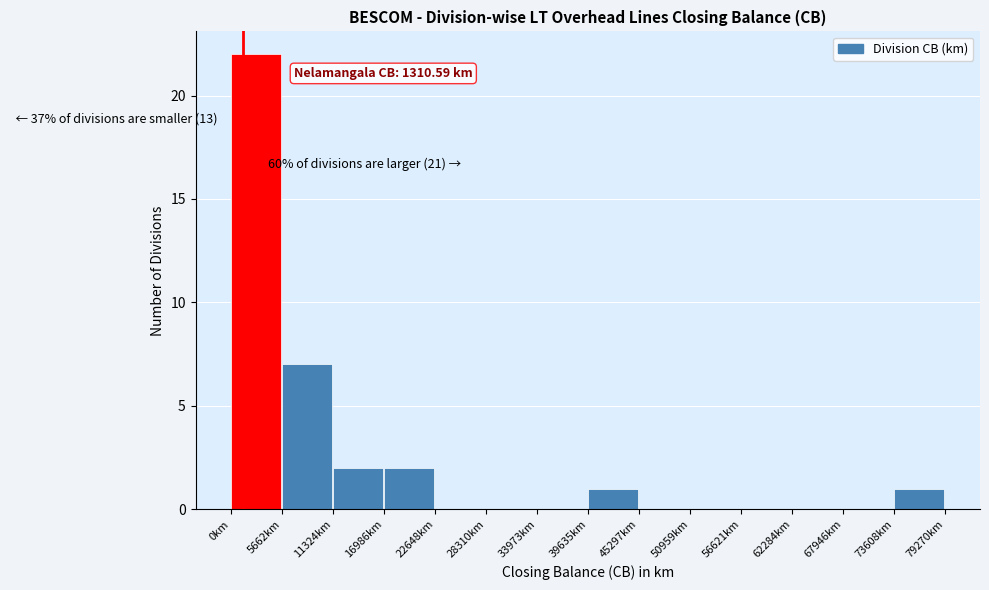

Which range on the x-axis has the tallest bar?

0 to 6000